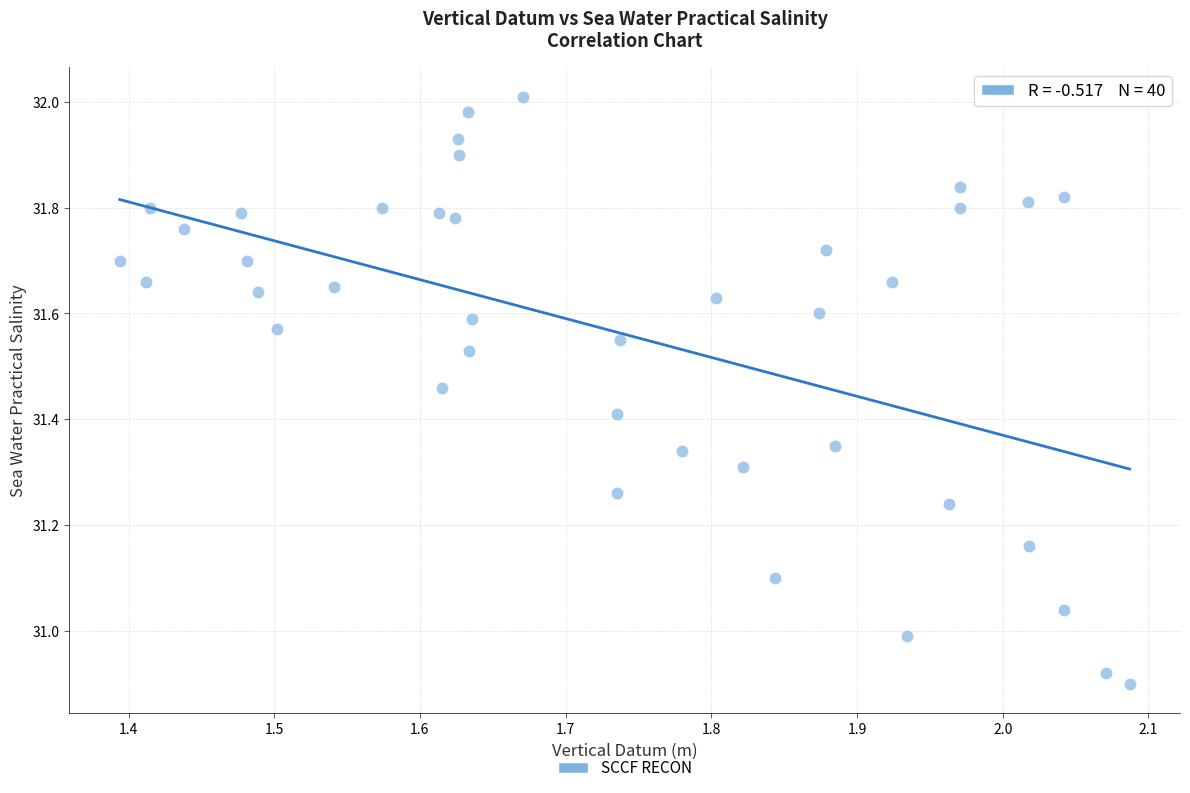

What is the range of X values (max minus min)?

0.7